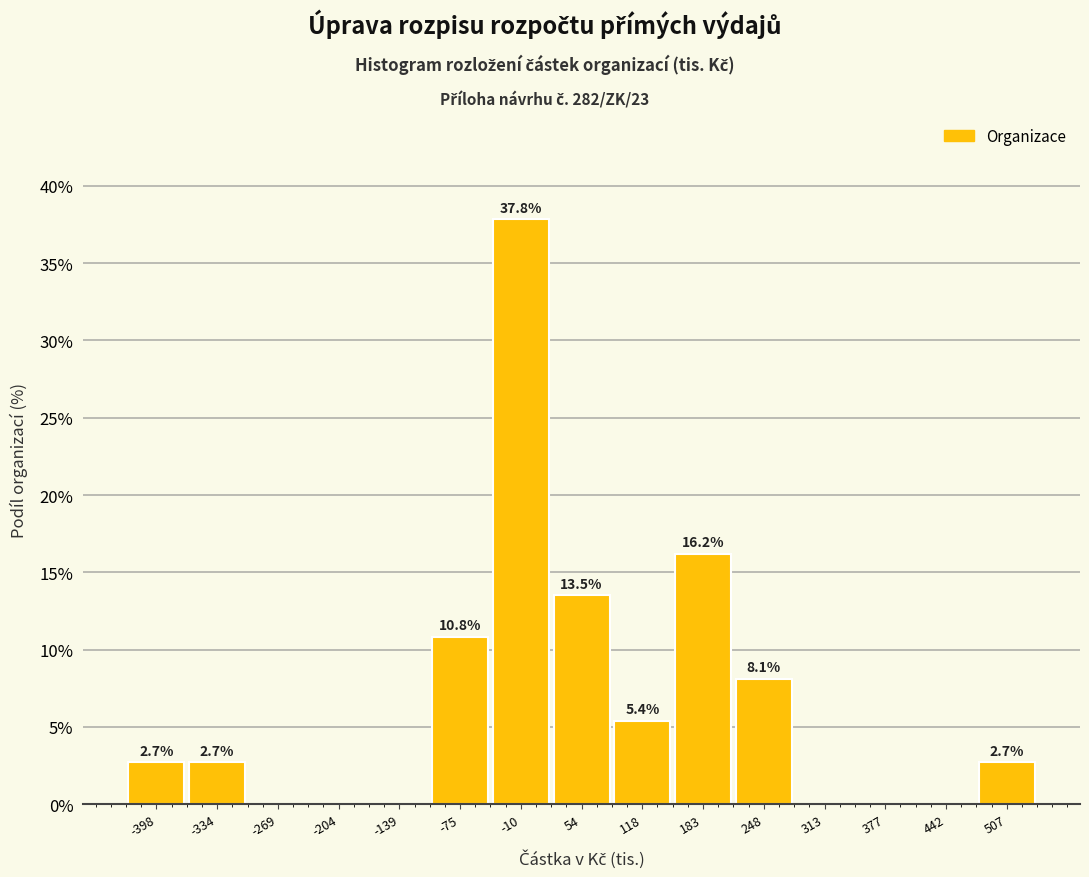

Reading left to right, transcribe all the data shown in this chart.

-398=2.7	-334=2.7	-269=0.0	-204=0.0	-139=0.0	-75=10.8	-10=37.8	54=13.5	118=5.4	183=16.2	248=8.1	313=0.0	377=0.0	442=0.0	507=2.7